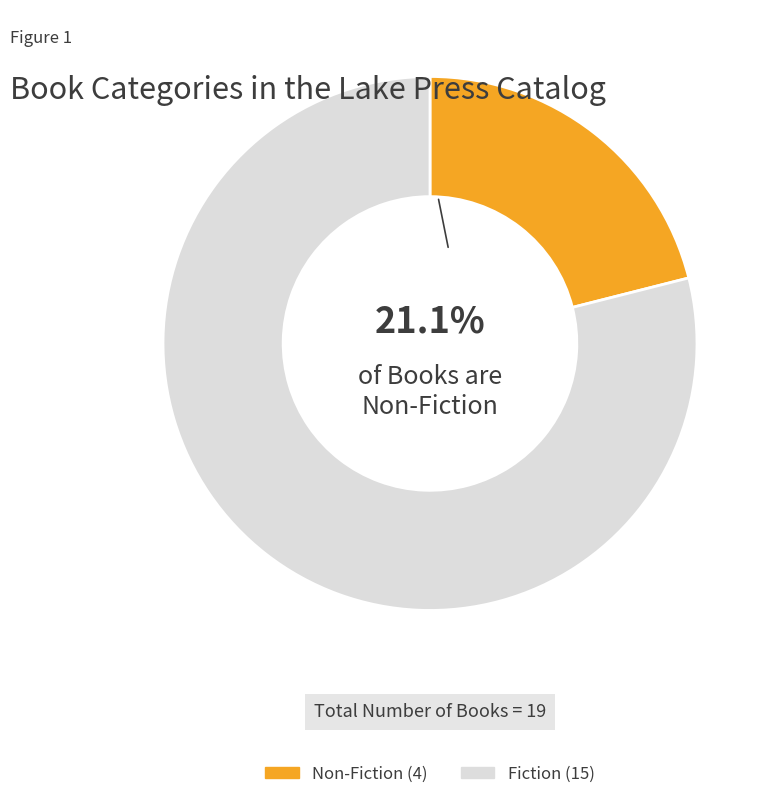

How many segments does this pie chart have?

2